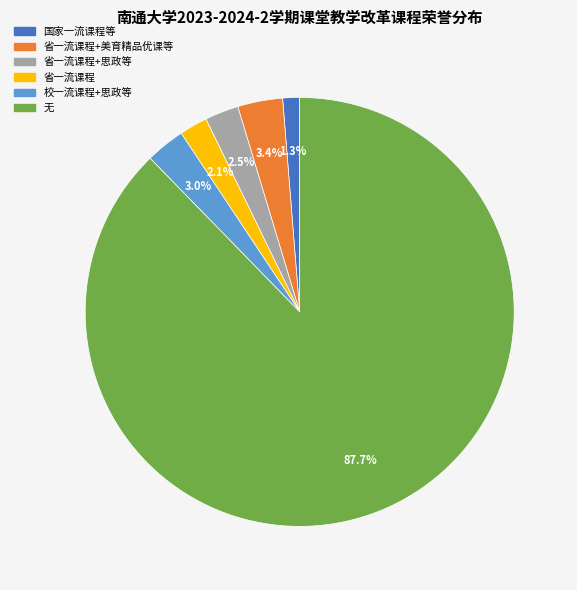

Is there a majority slice in this chart?

Yes